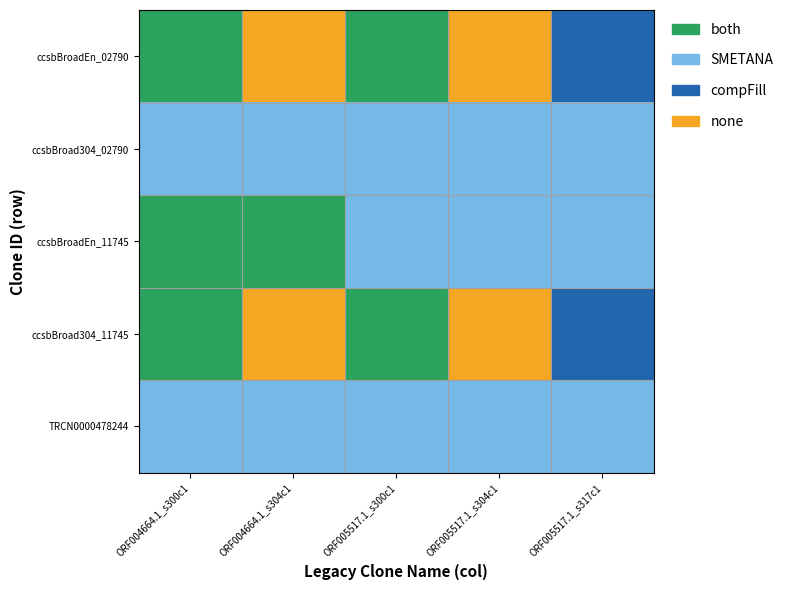

Reading left to right, extract all data points from this chart.

ccsbBroadEn_02790: ORF004664.1_s300c1=3	ORF004664.1_s304c1=0	ORF005517.1_s300c1=3	ORF005517.1_s304c1=0	ORF005517.1_s317c1=1
ccsbBroad304_02790: ORF004664.1_s300c1=2	ORF004664.1_s304c1=2	ORF005517.1_s300c1=2	ORF005517.1_s304c1=2	ORF005517.1_s317c1=2
ccsbBroadEn_11745: ORF004664.1_s300c1=3	ORF004664.1_s304c1=3	ORF005517.1_s300c1=2	ORF005517.1_s304c1=2	ORF005517.1_s317c1=2
ccsbBroad304_11745: ORF004664.1_s300c1=3	ORF004664.1_s304c1=0	ORF005517.1_s300c1=3	ORF005517.1_s304c1=0	ORF005517.1_s317c1=1
TRCN0000478244: ORF004664.1_s300c1=2	ORF004664.1_s304c1=2	ORF005517.1_s300c1=2	ORF005517.1_s304c1=2	ORF005517.1_s317c1=2